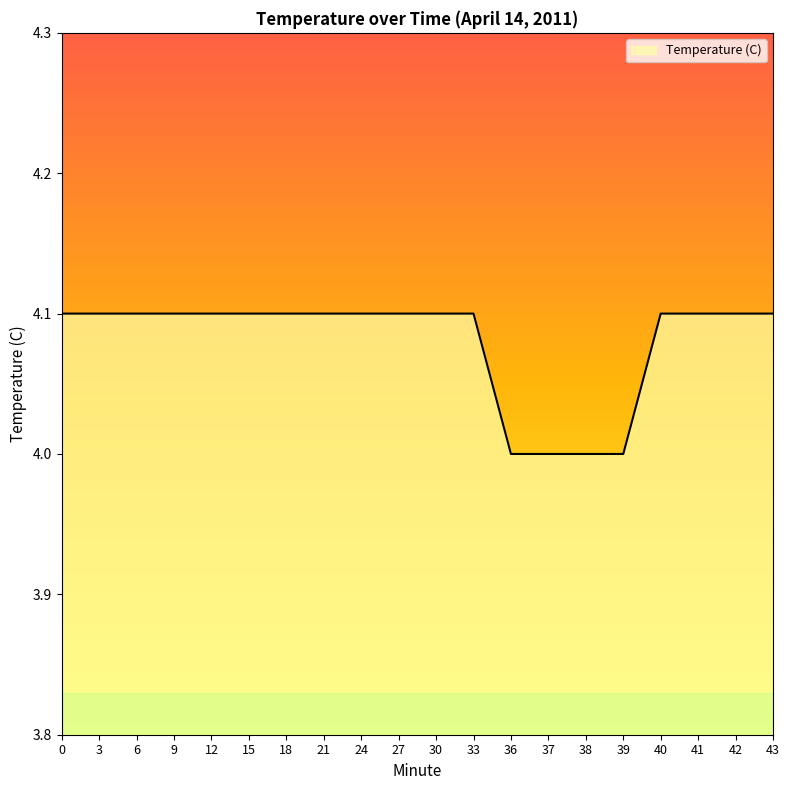

Is it true that the value at 9 is 5.8?

False